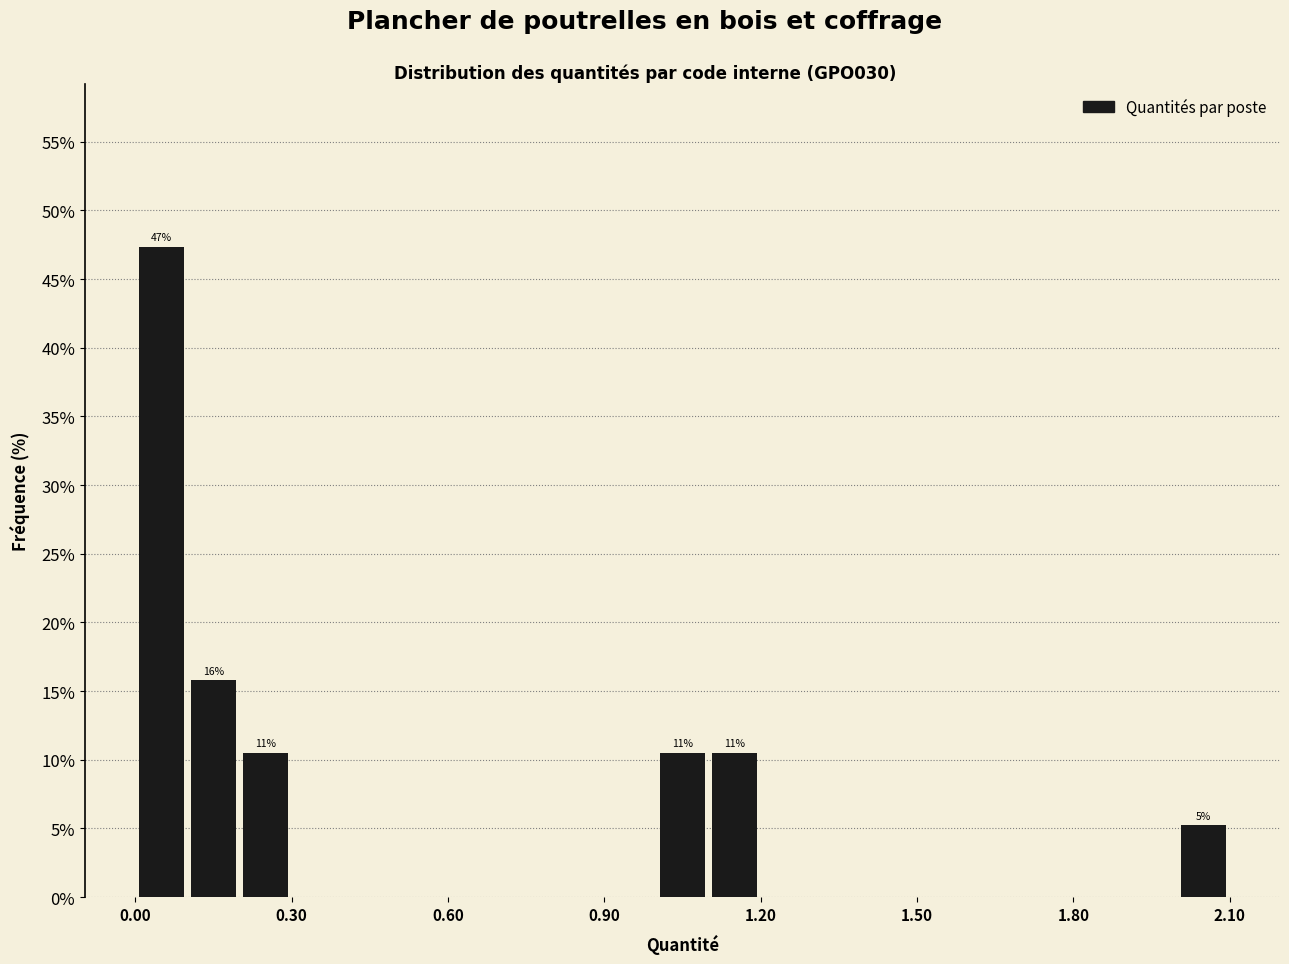

Around what value on the x-axis is the tallest bar? Give the approximate position of its centre, as read against the axis.

0.05